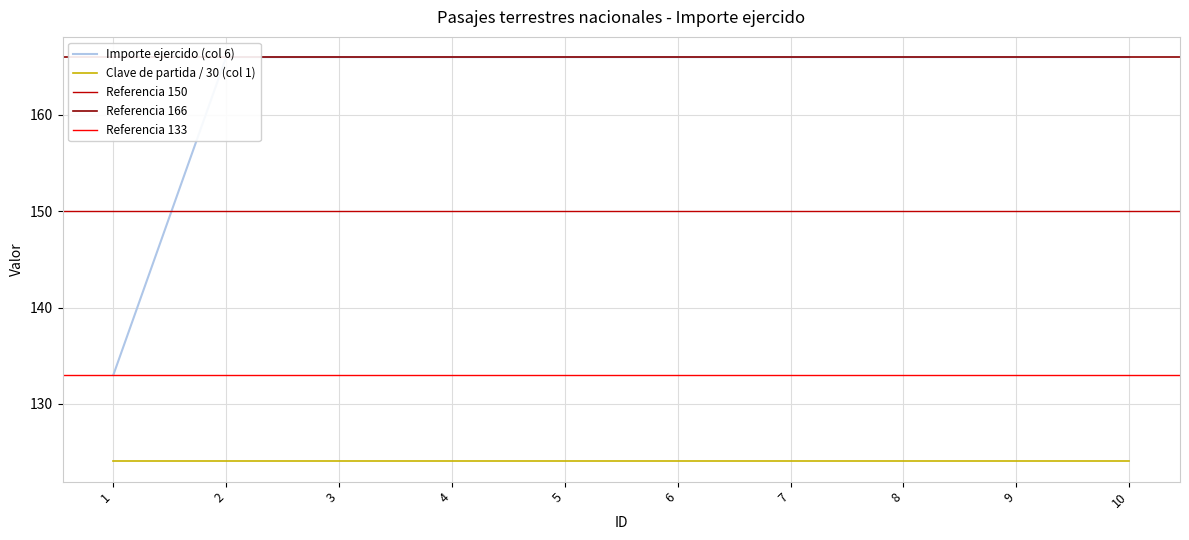

Reading right to left, transcribe all the data shown in this chart.

10=166	9=166	8=166	7=166	6=166	5=166	4=166	3=166	2=166	1=133